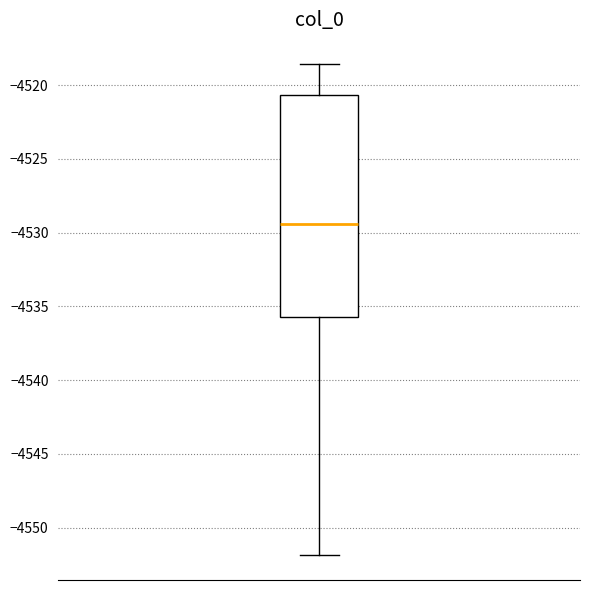

Where does the lower whisker of the box end on the y-axis? The values are not printed on the chart, so give them approximately, as read against the axis.

-4552.0